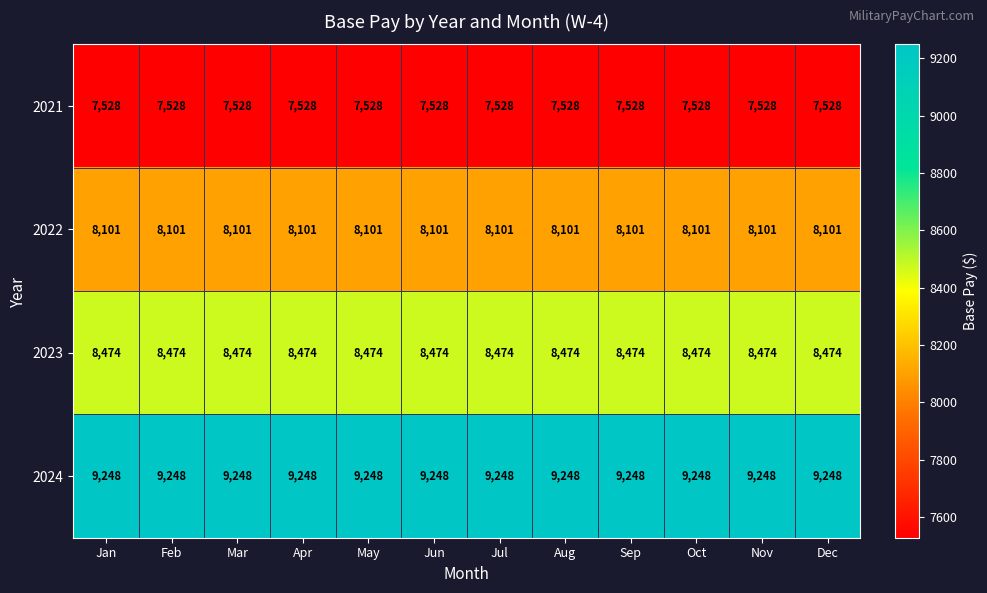

Rank the series by their average value, from lowest to highest.

2021, 2022, 2023, 2024